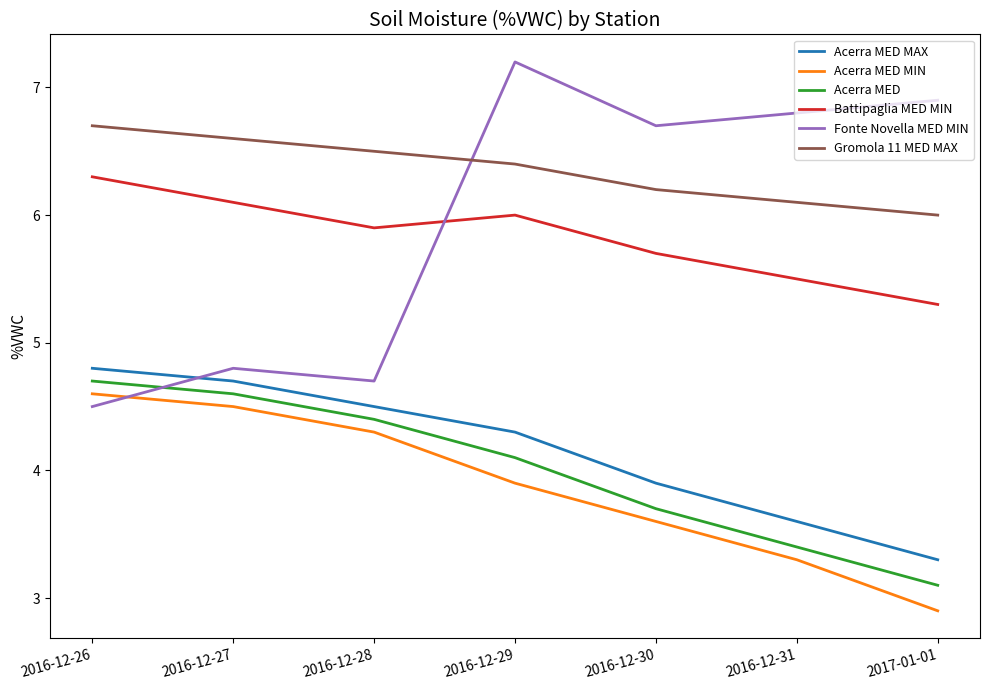

True or false: Gromola 11 MED MAX and Acerra MED MAX cross at least once.

False